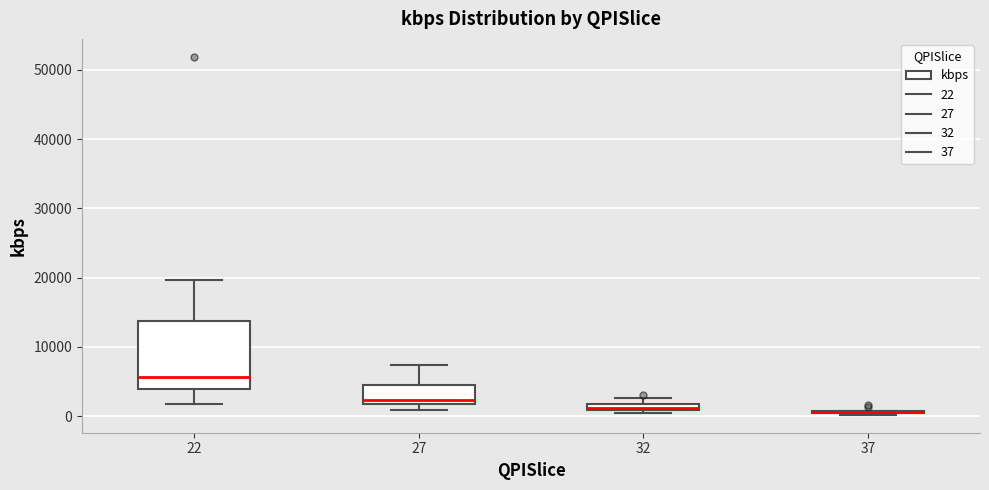

Where is the upper edge of the box at x = 32 on the y-axis? The values are not printed on the chart, so give them approximately, as read against the axis.

2000